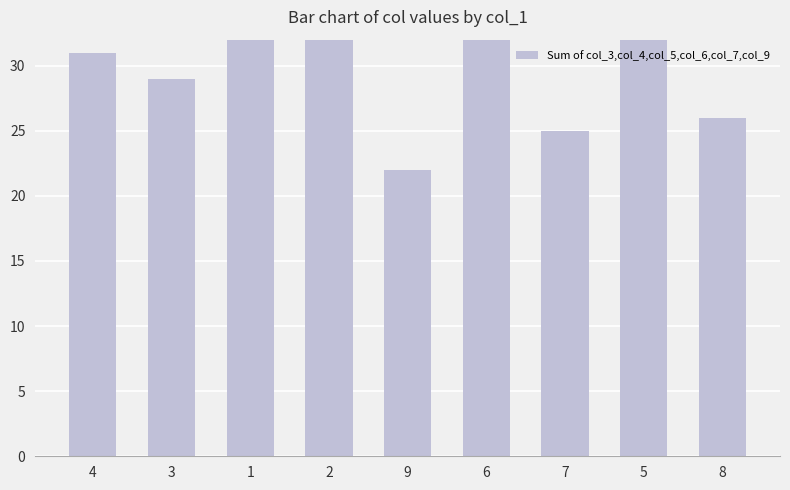

How many distinct data groups are displayed?

1